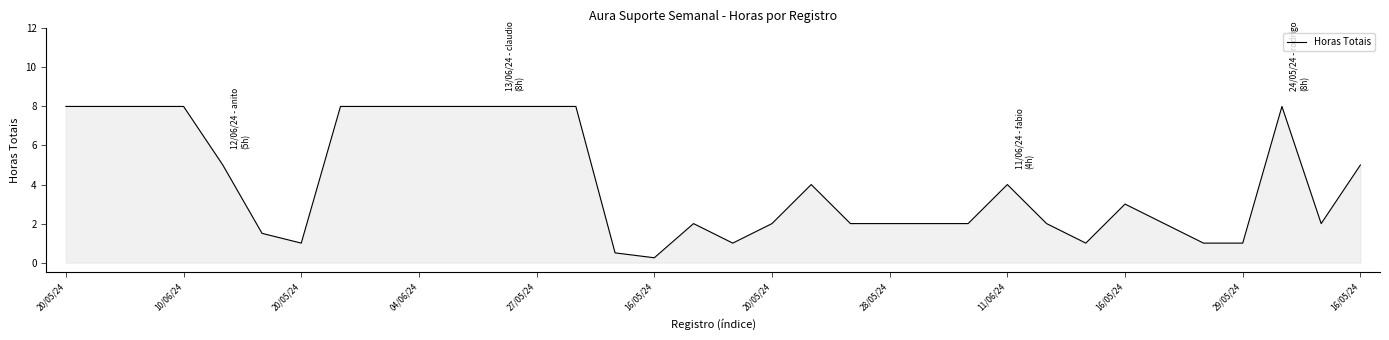

What is the difference between the maximum and minimum values?

7.8